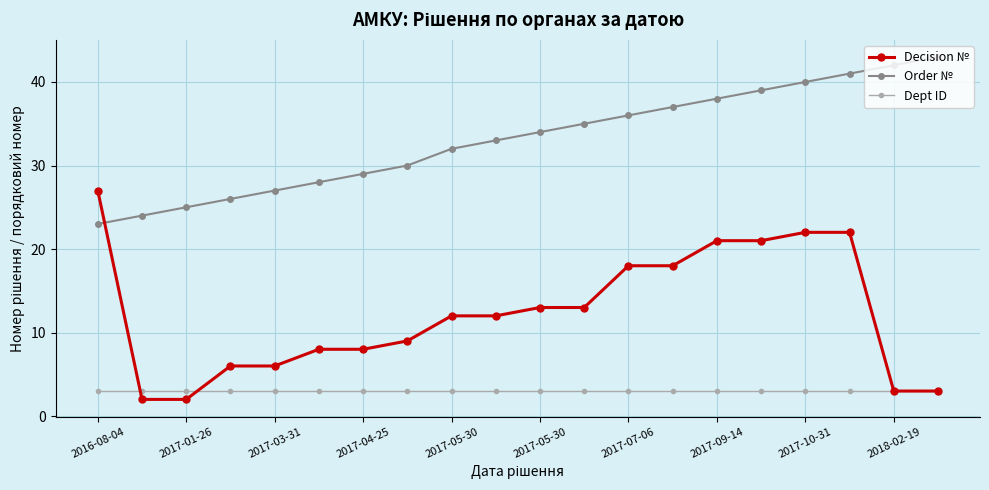

What is the minimum value for Order №?

23